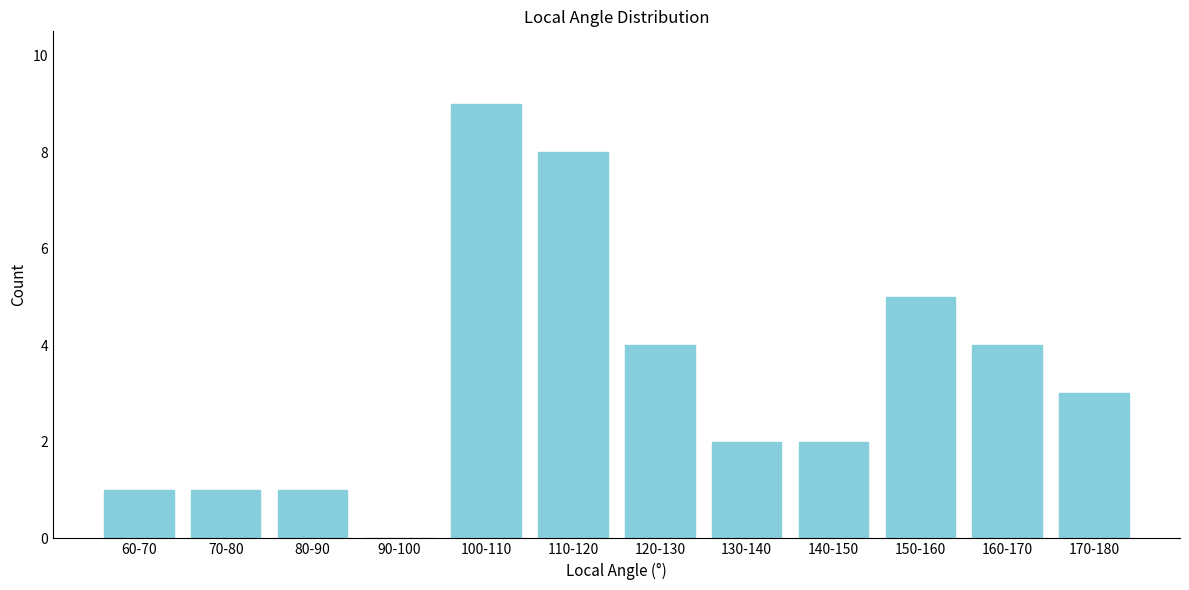

Reading left to right, what are all the values shown in this chart?

60-70=1	70-80=1	80-90=1	90-100=0	100-110=9	110-120=8	120-130=4	130-140=2	140-150=2	150-160=5	160-170=4	170-180=3